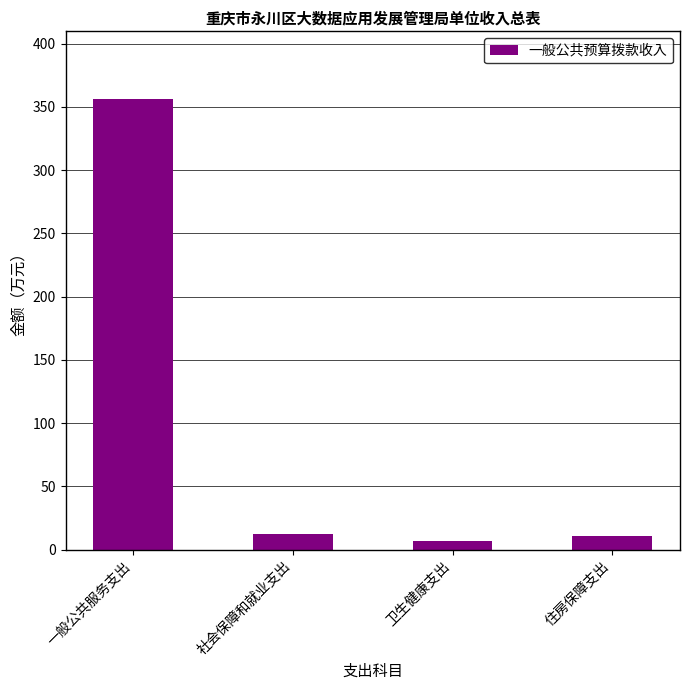

How many bars are there in total?

4